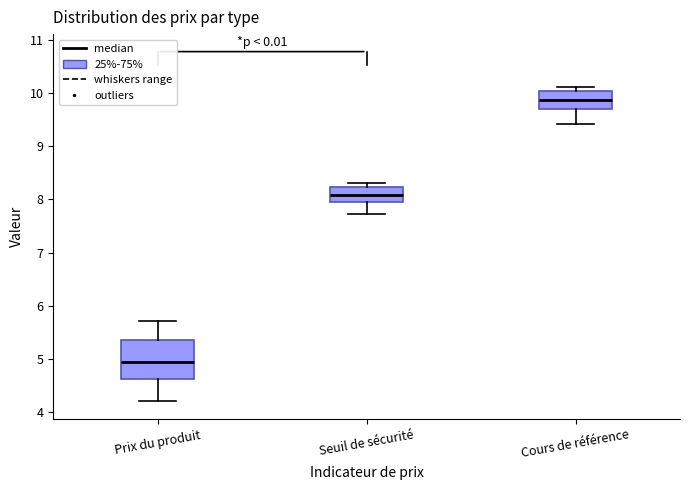

Reading left to right, read every box against the y-axis: the position of its median line, the range the box covers, and the ends of its whiskers. The values are not printed on the chart, so give them approximately, as read against the axis.

Prix du produit: median 4.9, box 4.6 to 5.4, whiskers 4.2 to 5.7
Seuil de sécurité: median 8.1, box 8.0 to 8.2, whiskers 7.7 to 8.3
Cours de référence: median 9.9, box 9.7 to 10.0, whiskers 9.4 to 10.1